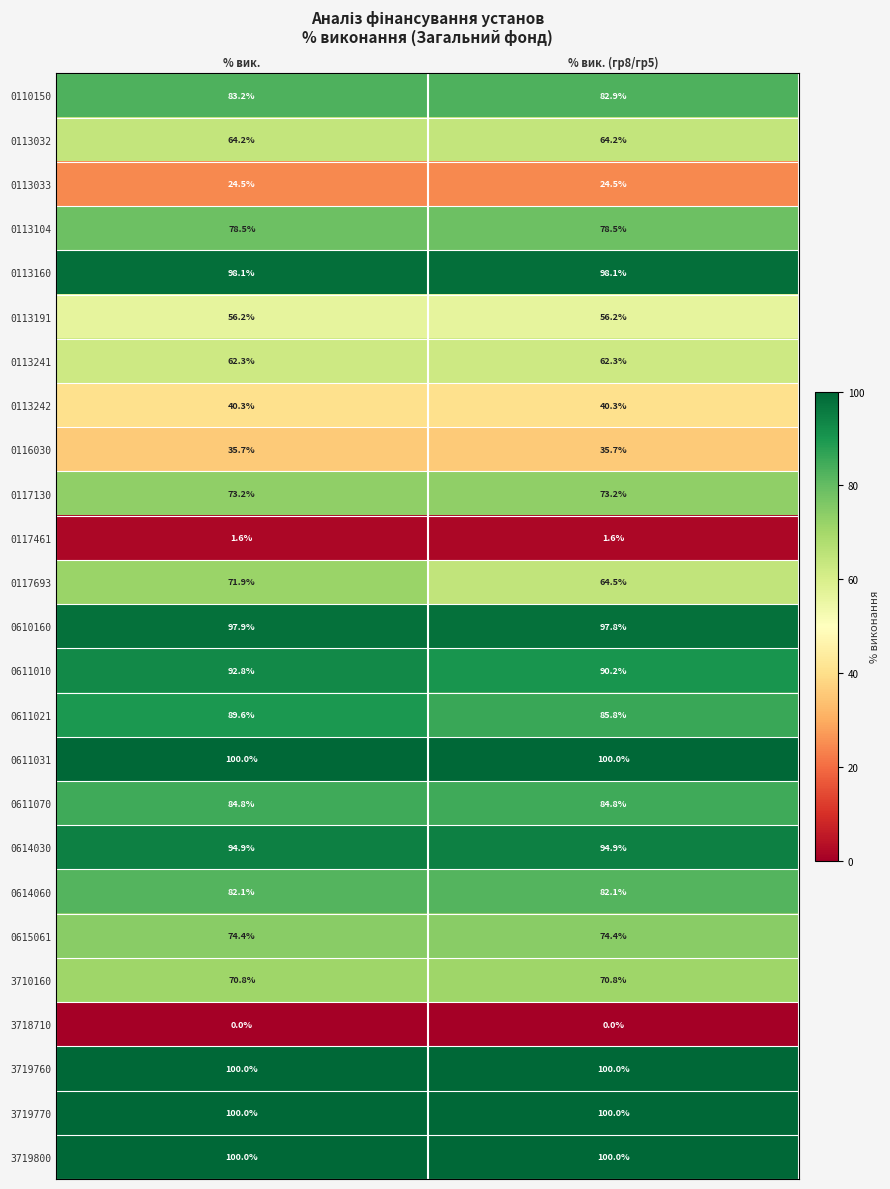

What is the total value across all series at % вик. (гр8/гр5)?

1762.8